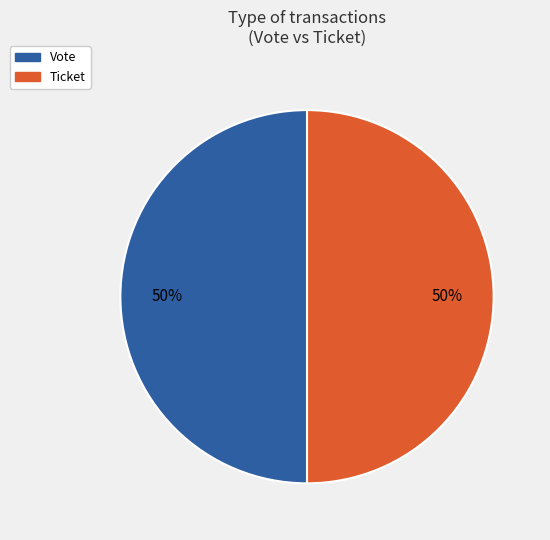

Is the sum of Ticket and Vote greater than half?

Yes